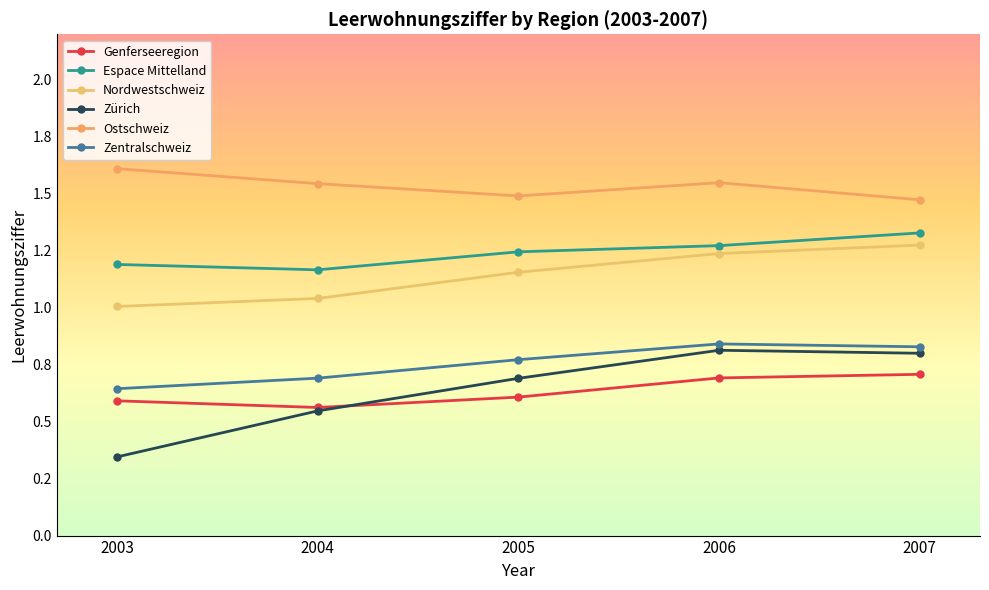

Reading right to left, extract all data points from this chart.

Genferseeregion: 2007=0.7	2006=0.7	2005=0.6	2004=0.6	2003=0.6
Espace Mittelland: 2007=1.3	2006=1.3	2005=1.2	2004=1.2	2003=1.2
Nordwestschweiz: 2007=1.3	2006=1.2	2005=1.2	2004=1.0	2003=1.0
Zürich: 2007=0.8	2006=0.8	2005=0.7	2004=0.5	2003=0.3
Ostschweiz: 2007=1.5	2006=1.5	2005=1.5	2004=1.5	2003=1.6
Zentralschweiz: 2007=0.8	2006=0.8	2005=0.8	2004=0.7	2003=0.6